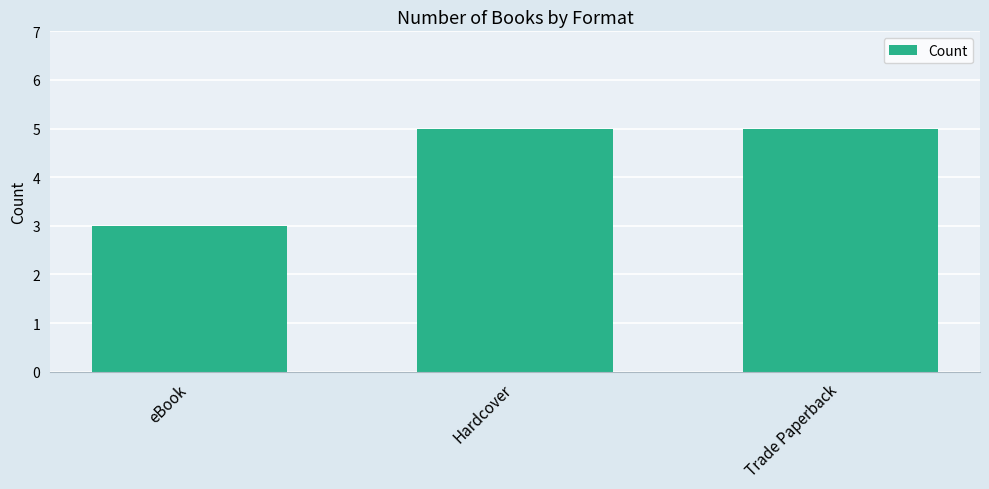

Count the number of data series in this chart.

1